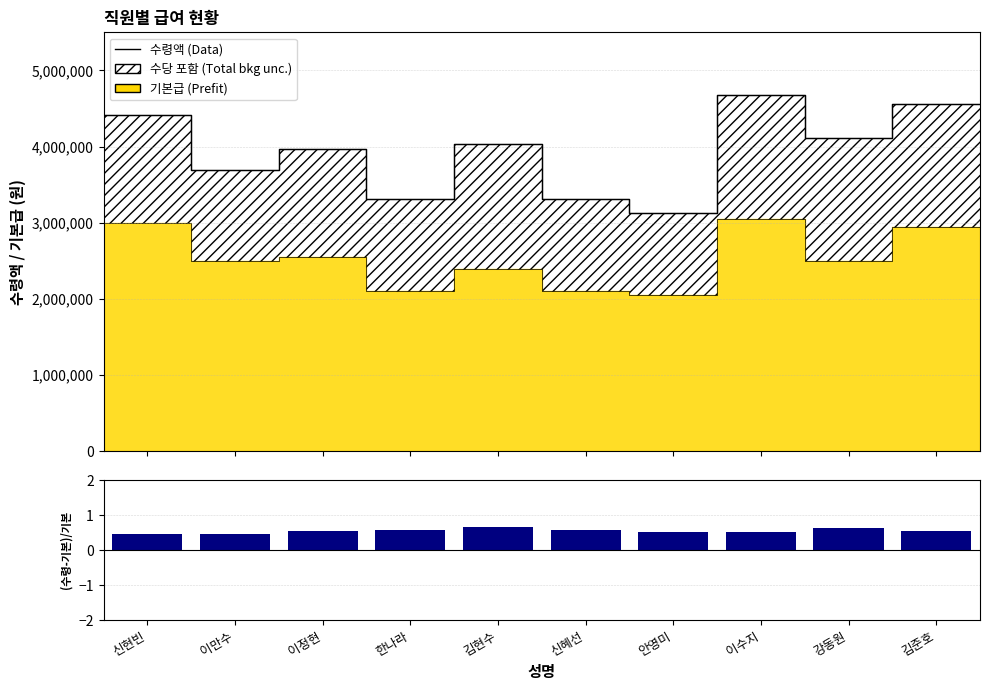

At how many categories does at least one series exceed 659468?

10